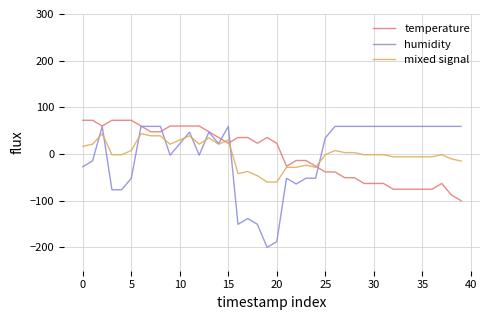

What is the highest value of the mixed signal series?

43.6